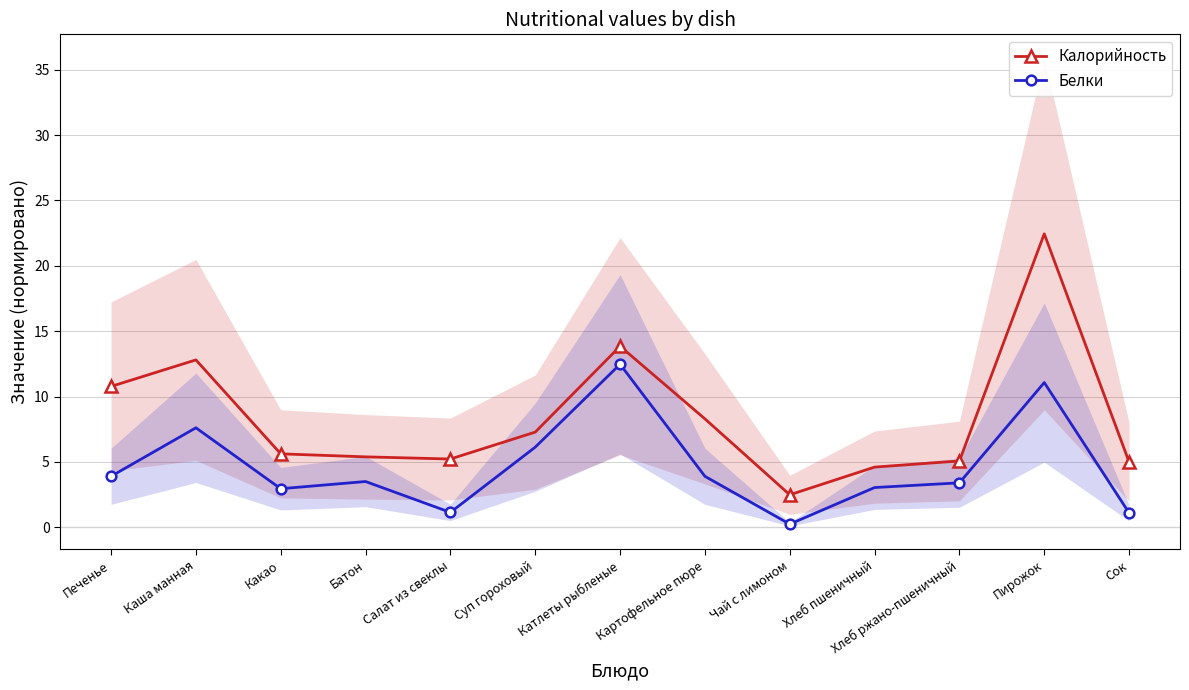

What is the total value across all series at Хлеб пшеничный?

7.6